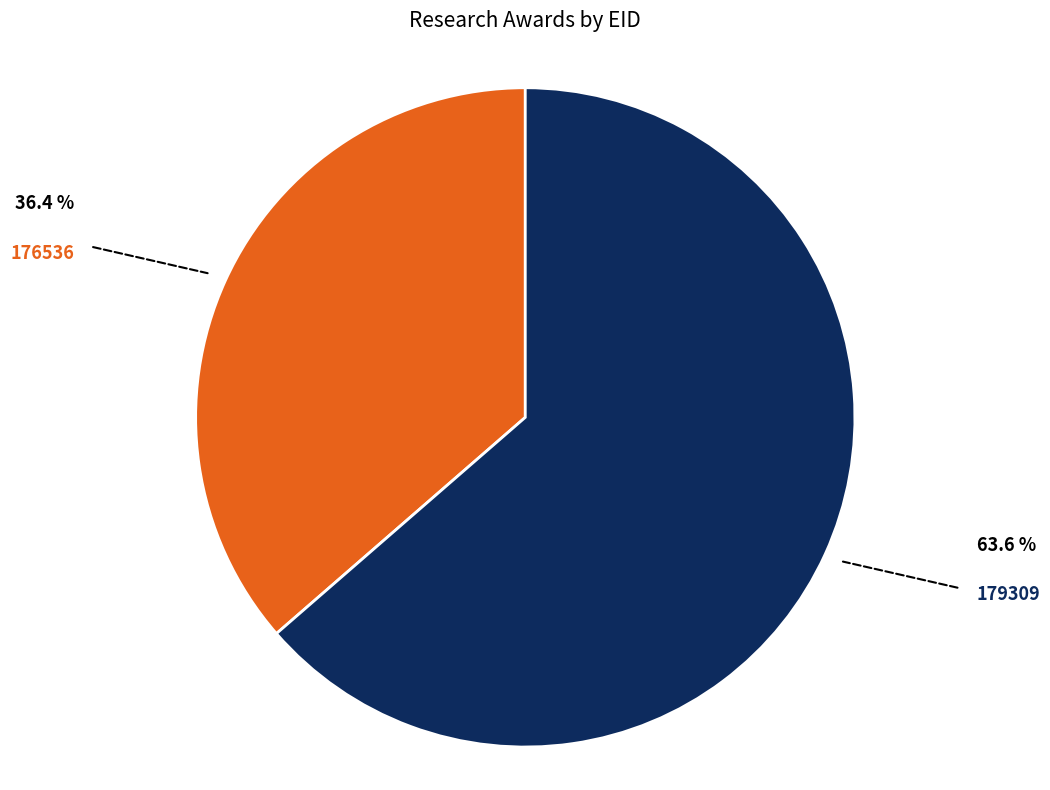

Do 176536 and 179309 together represent more than half of the pie?

Yes